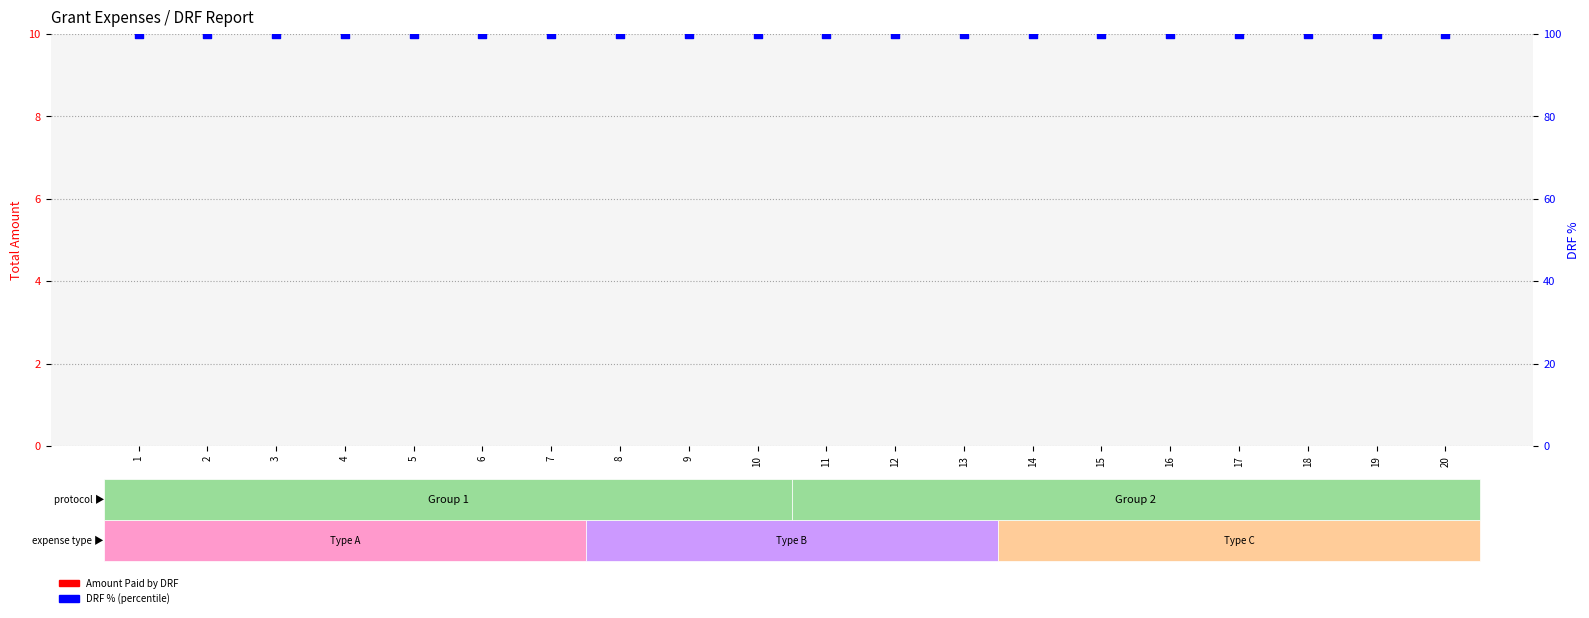

Which series contains the highest Y value?

DRF %